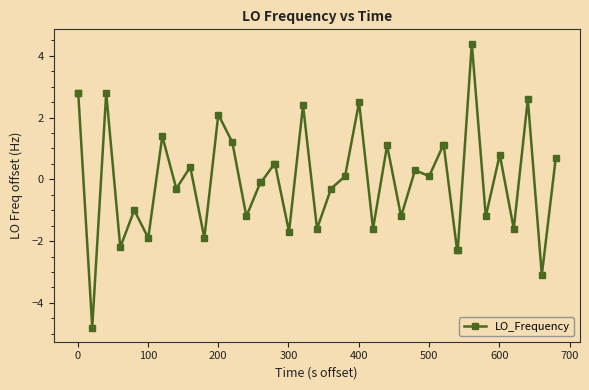

True or false: there are more than 0 points higher than both neighbors.

True